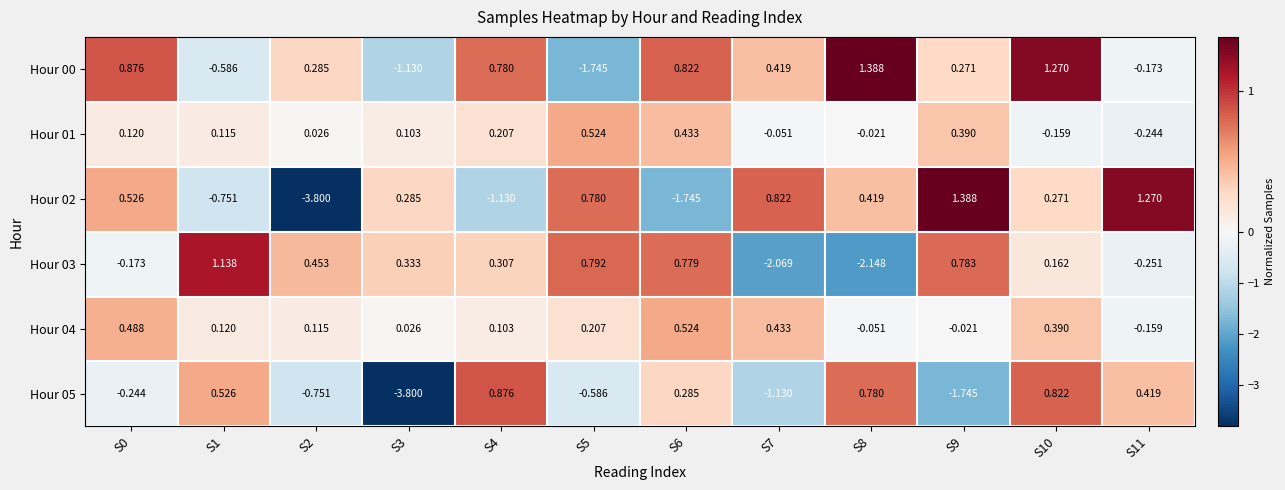

Is the value of Hour 04 at S7 greater than the value of Hour 02 at S4?

Yes